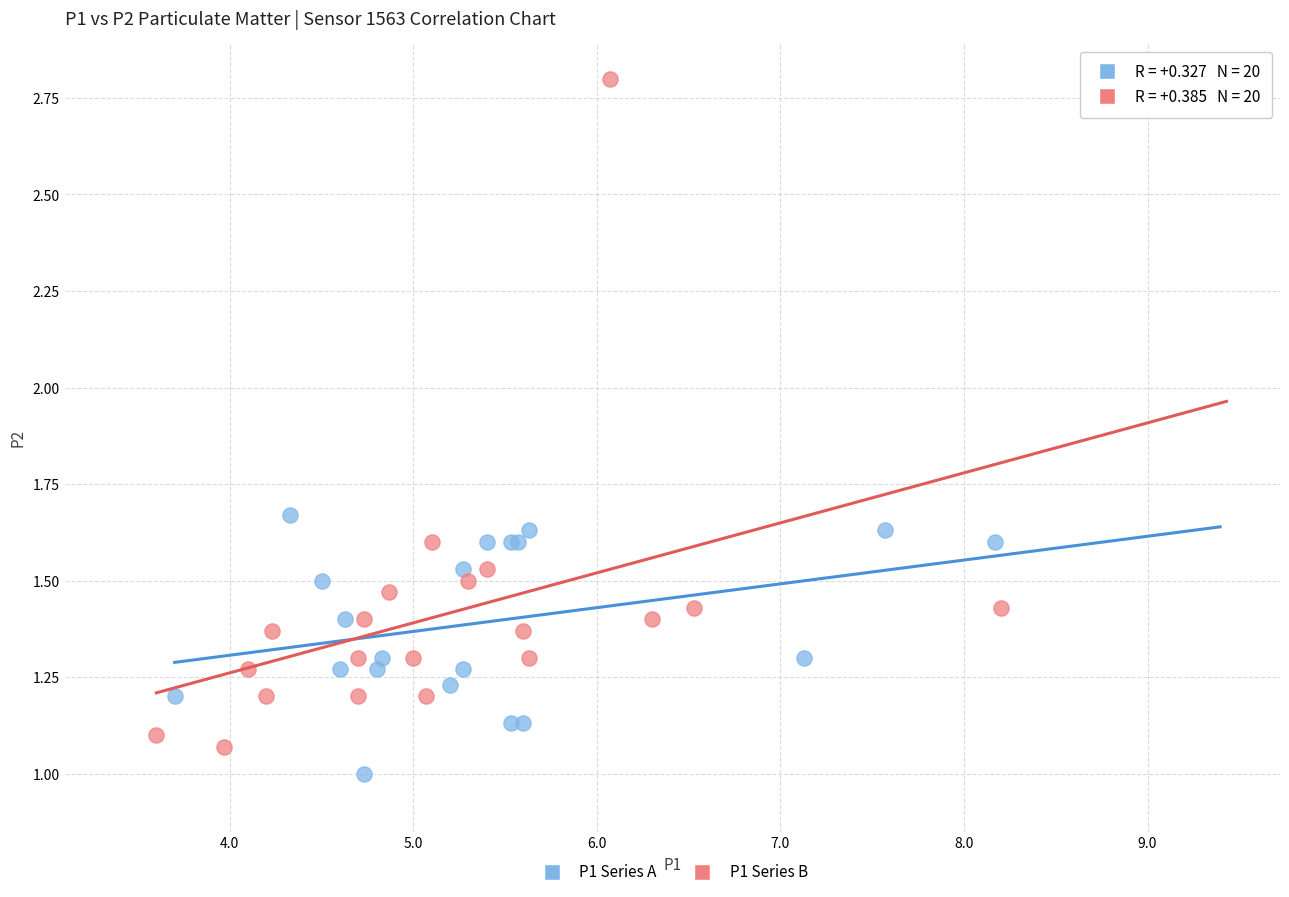

Which series reaches the maximum Y coordinate?

P1 Series B